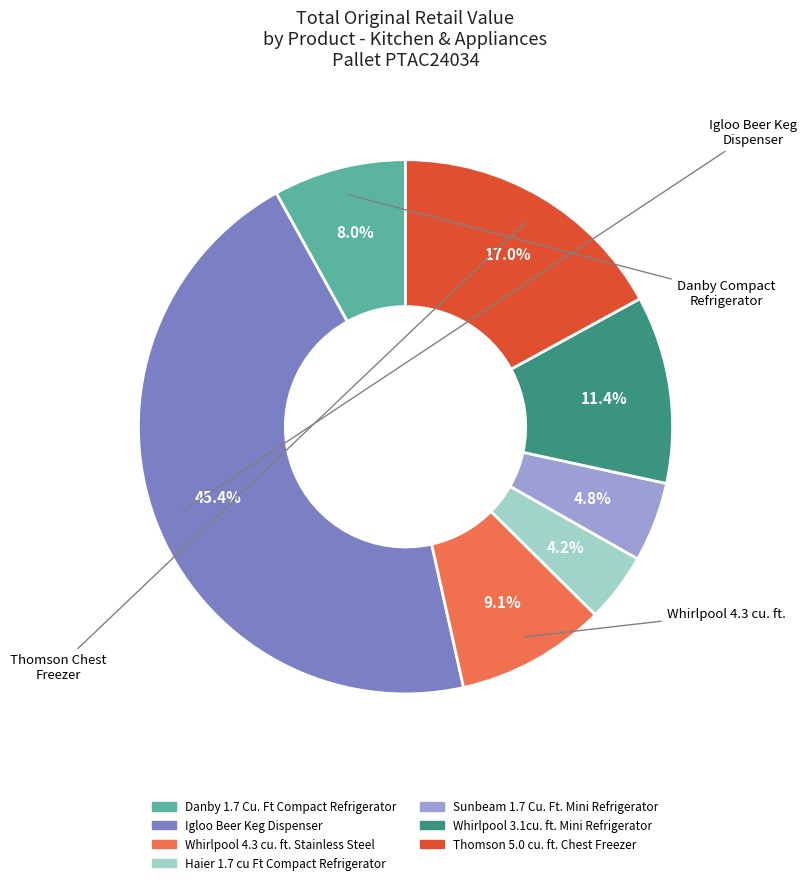

Is there any slice that represents more than half of the pie?

No